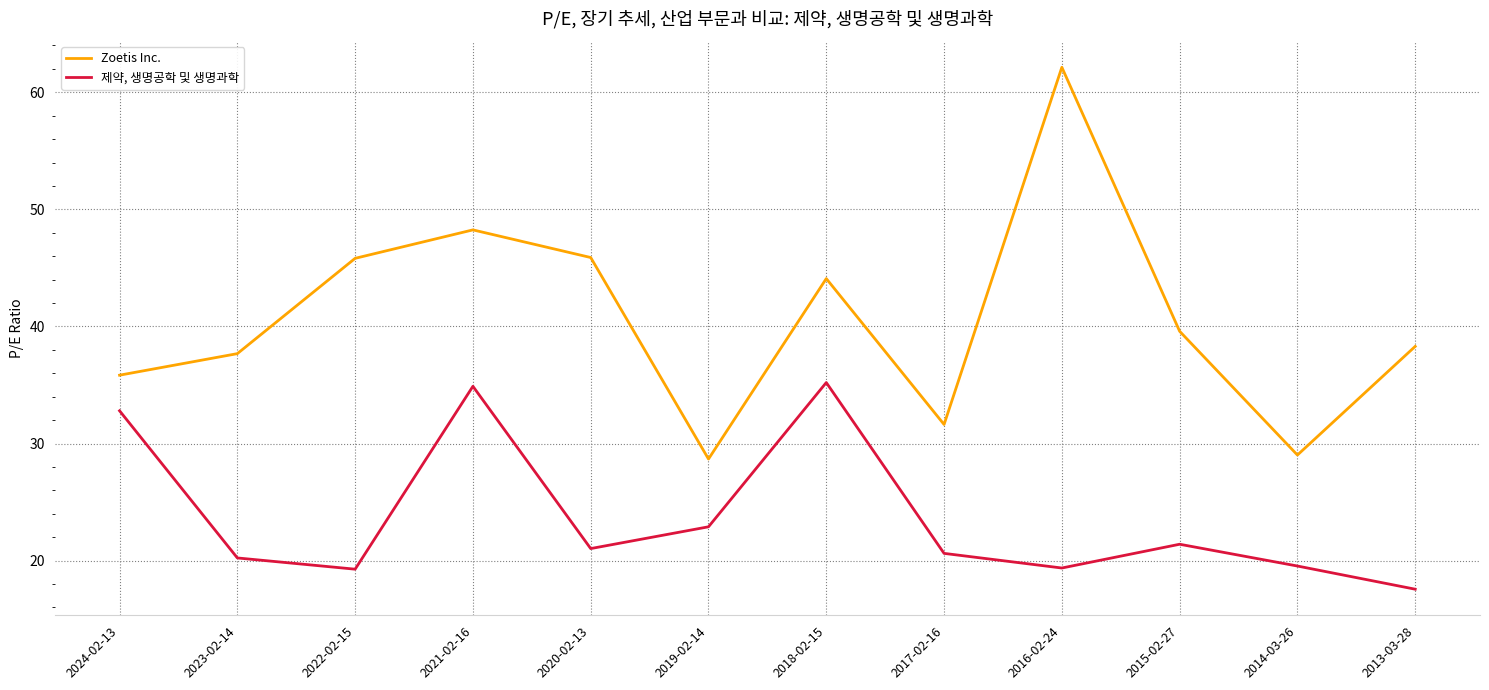

List the series in order of their peak value, lowest first.

제약, 생명공학 및 생명과학, Zoetis Inc.